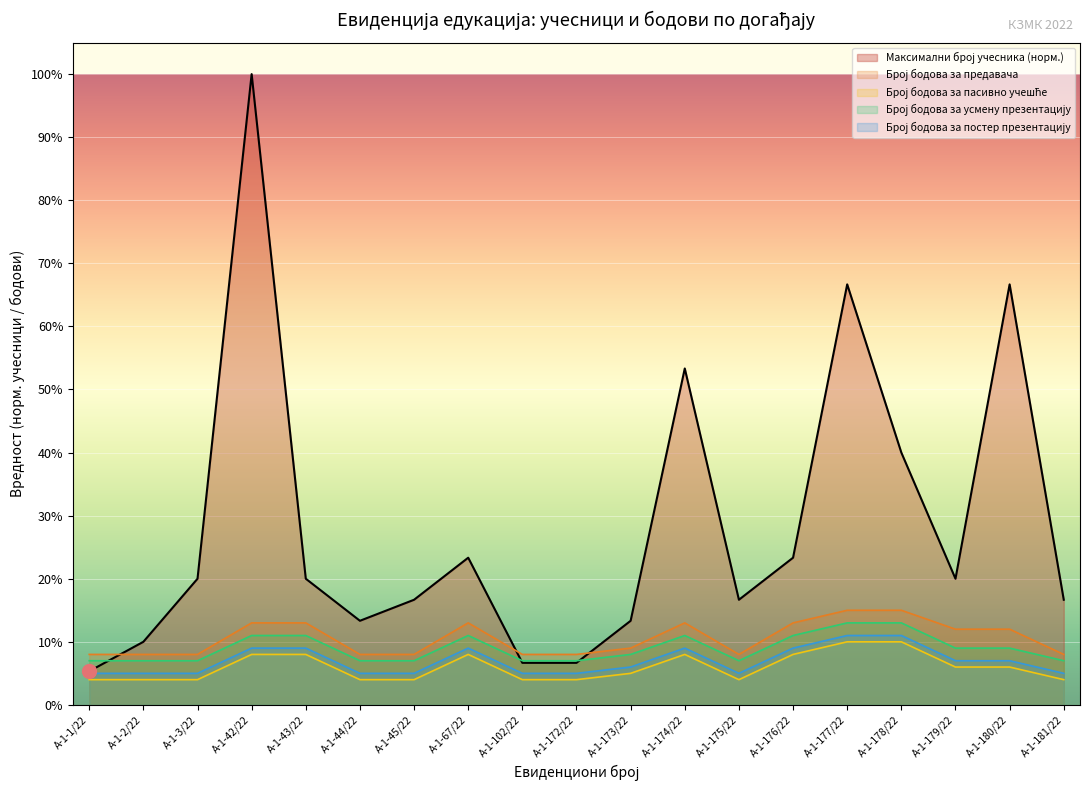

At А-1-67/22, list the series in order from largest to smallest.

Максимални број учесника, Број бодова за предавача, Број бодова за усмену презентацију, Број бодова за постер презентацију, Број бодова за пасивно учешће